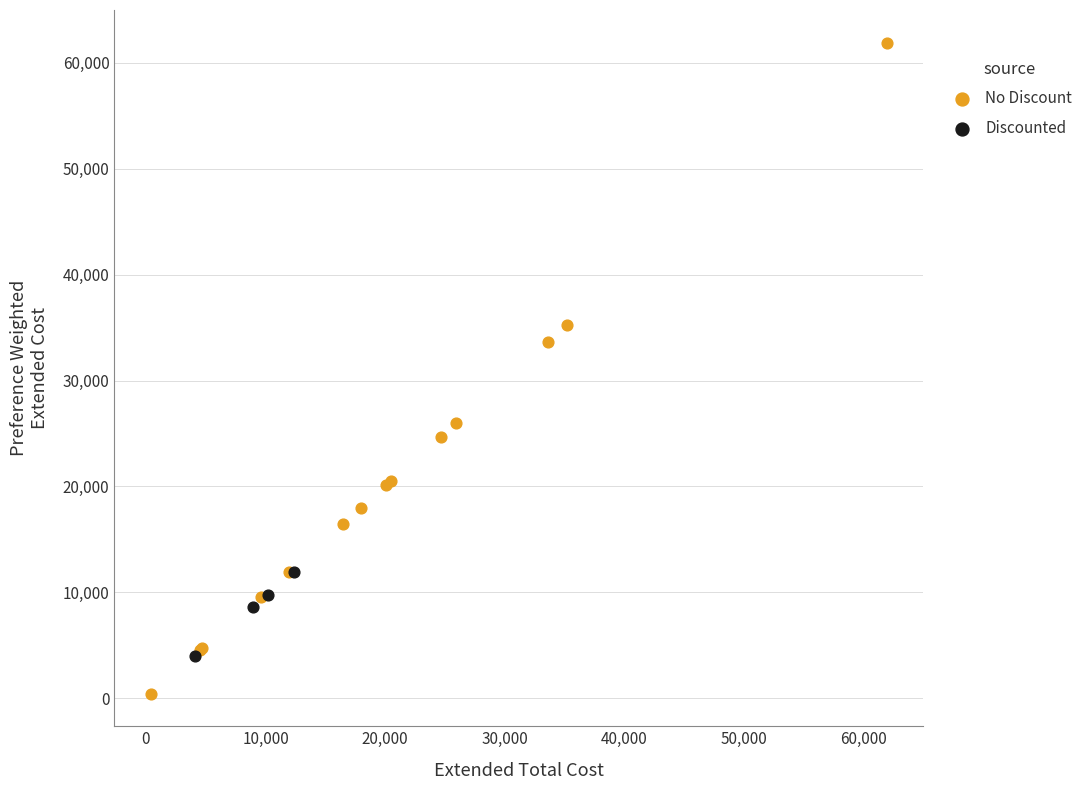

Which series contains the lowest Y value?

No Discount